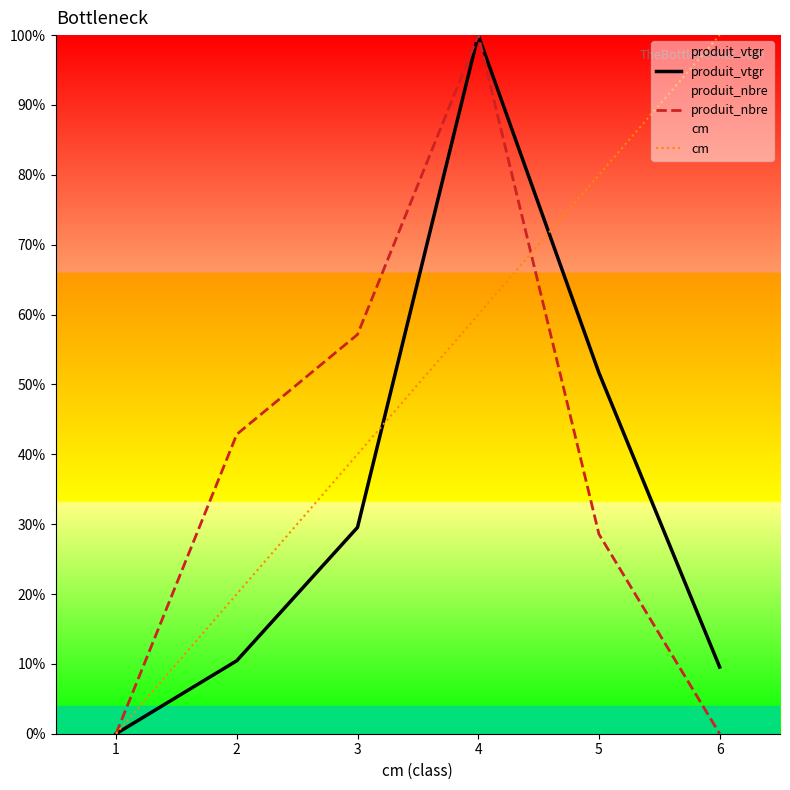

True or false: produit_nbre has a value of 100.0 at 4.

True